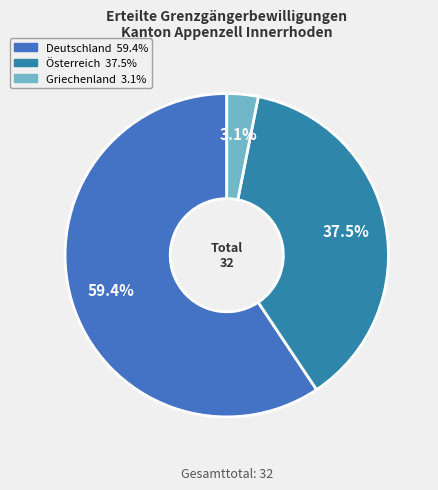

What percentage is NOT represented by Deutschland?

40.6%